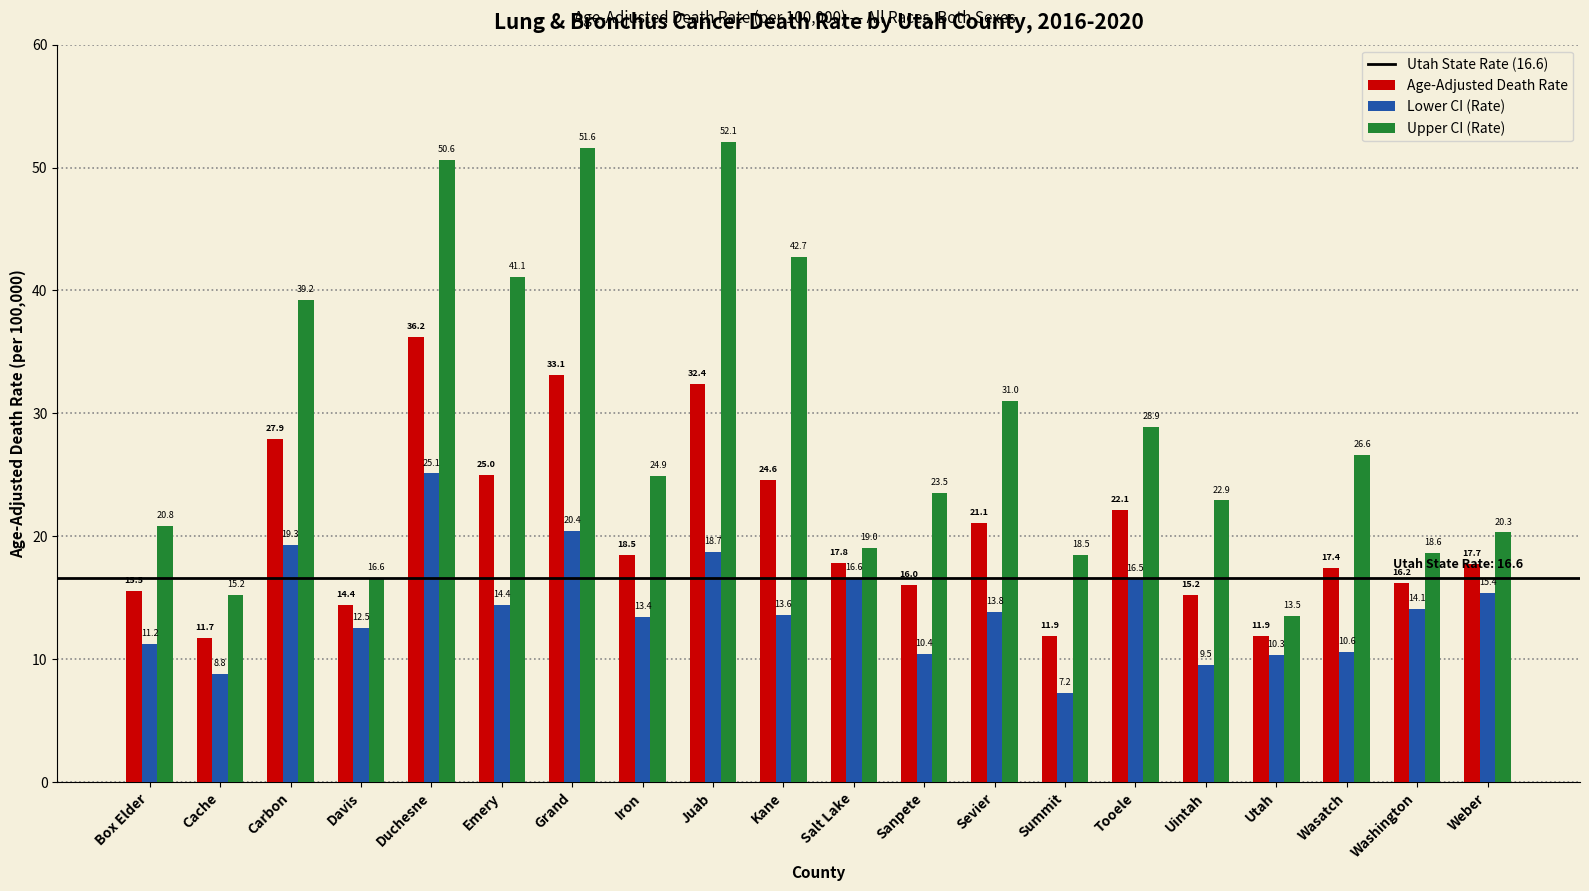

Read the Upper CI (Rate) value at Grand.

51.6